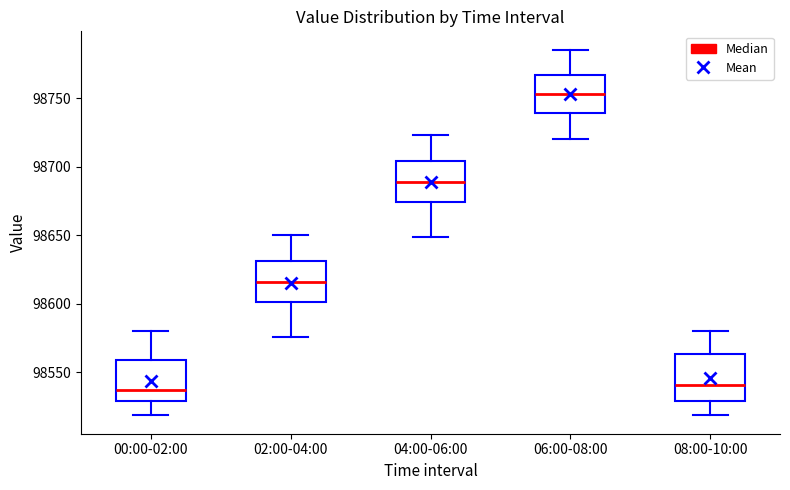

Which box has the highest median line?

06:00-08:00